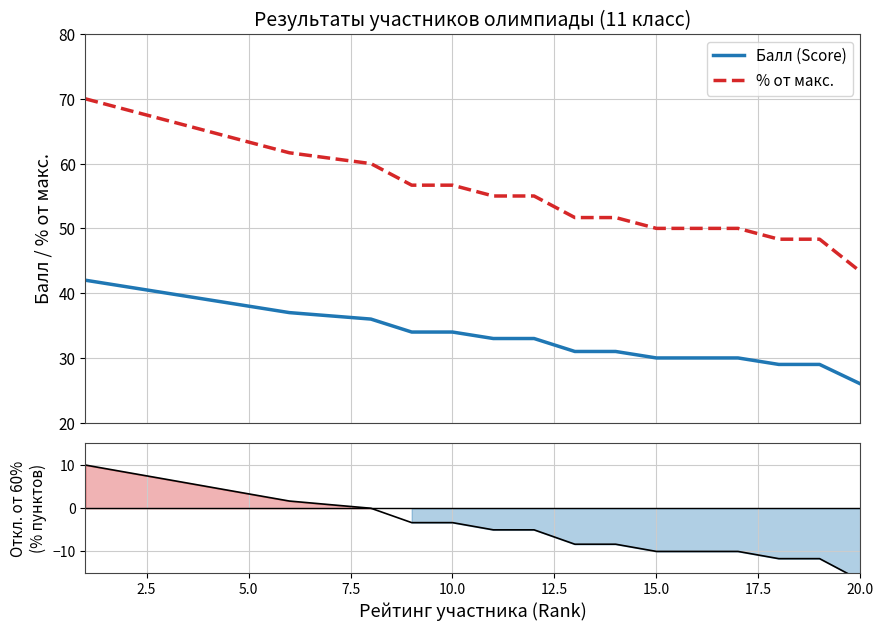

True or false: % от макс. and Балл (Score) cross at least once.

False